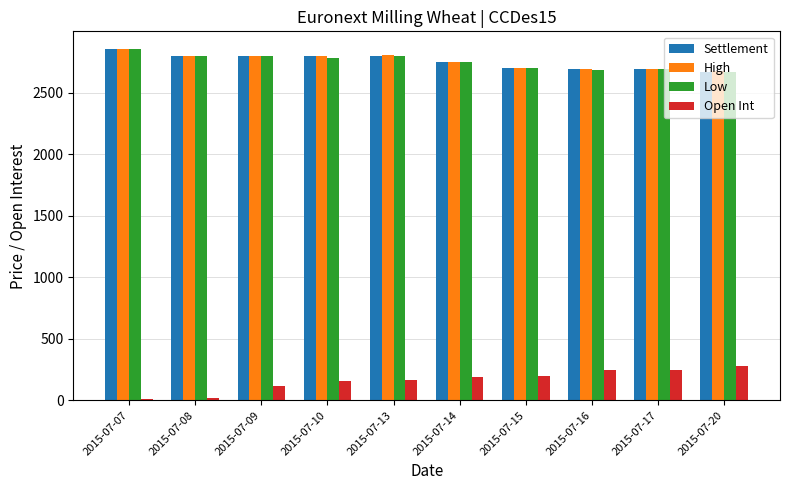

Is the value of Open Int at 2015-07-13 greater than the value of Low at 2015-07-08?

No